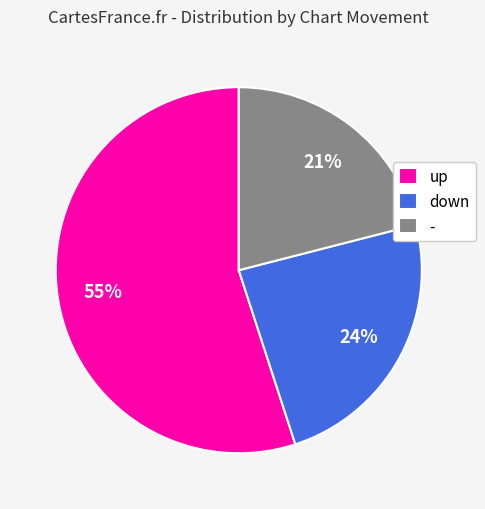

To the nearest percent, what percentage of the pie is up?

55%